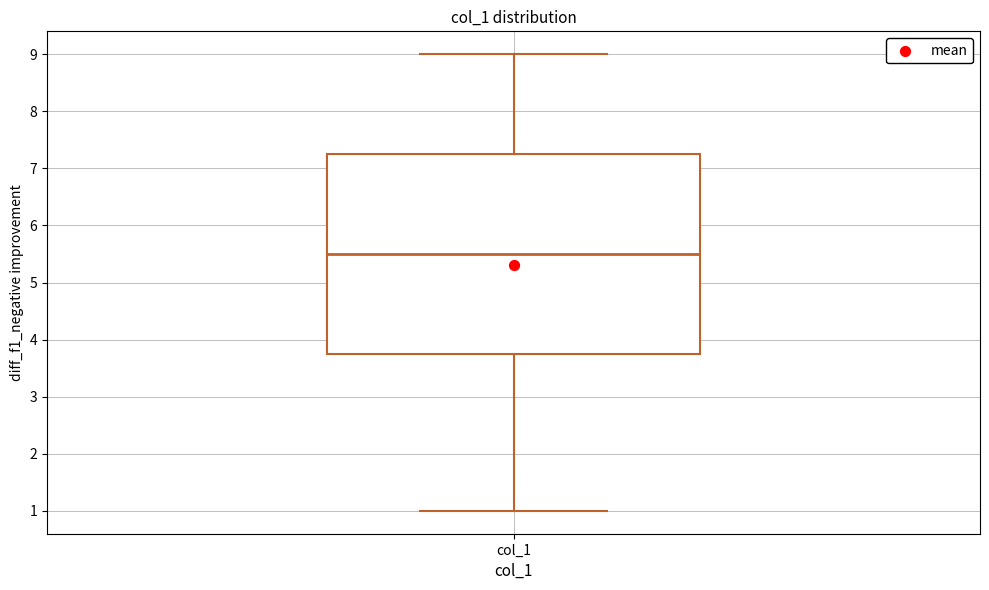

Transcribe this box plot: give where the median line is, the range the box spans, and where the two whiskers end, as read against the y-axis. The values are not printed on the chart, so give them approximately, as read against the axis.

median 5.5, box 3.8 to 7.3, whiskers 1.0 to 9.0